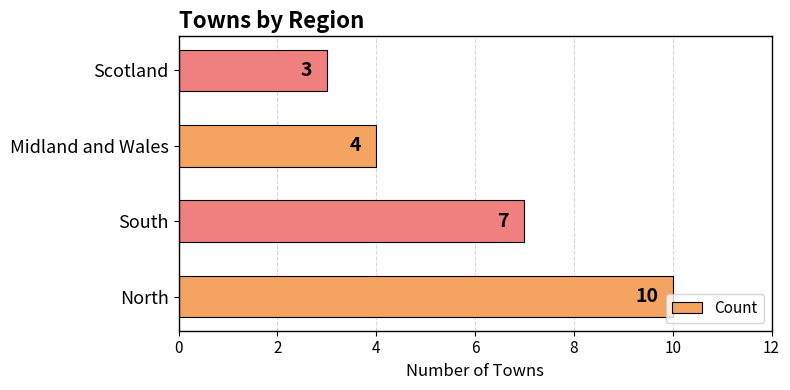

What is the average value?

6